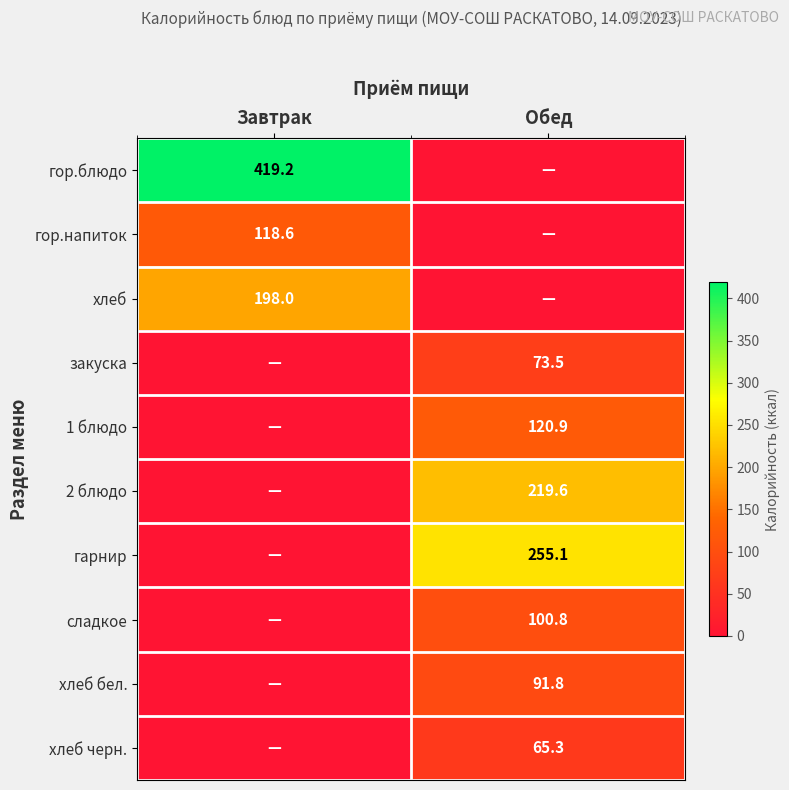

Is it true that сладкое equals 132.6 at Обед?

False